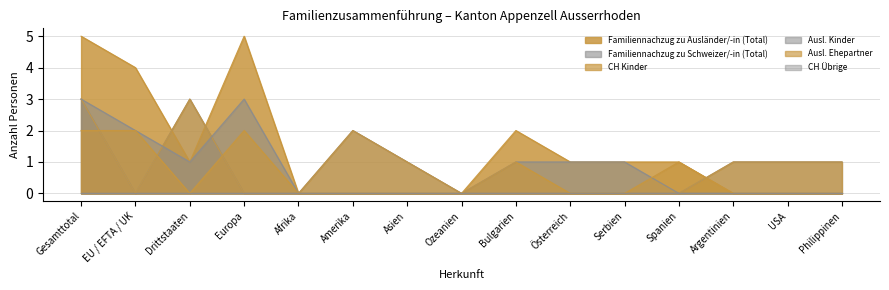

Where is Familiennachzug zu Ausländer/-in (Total) nearest to the value 2?

Bulgarien